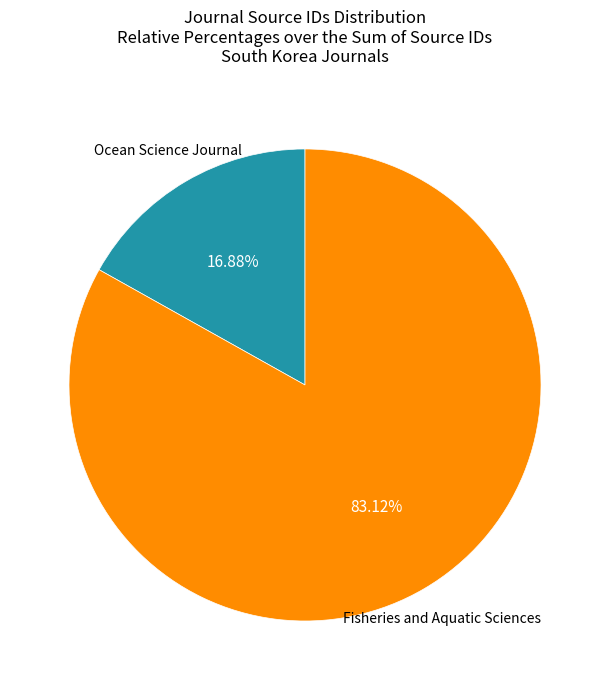

Is there a majority slice in this chart?

Yes